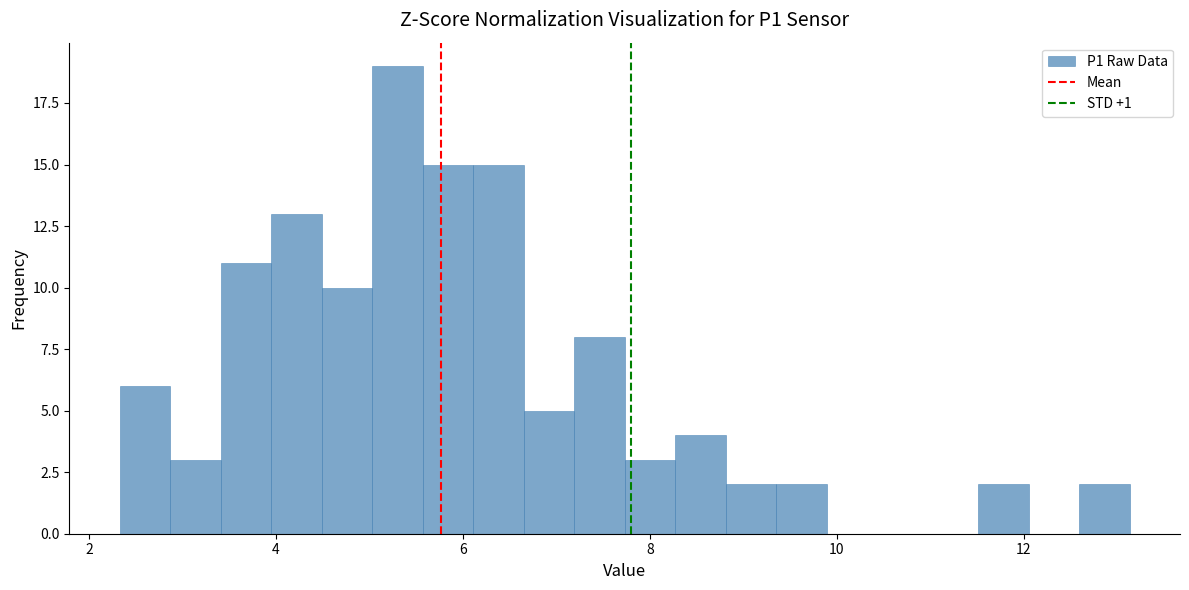

Read against the x-axis, roughly where is the centre of the tallest bar?

5.4